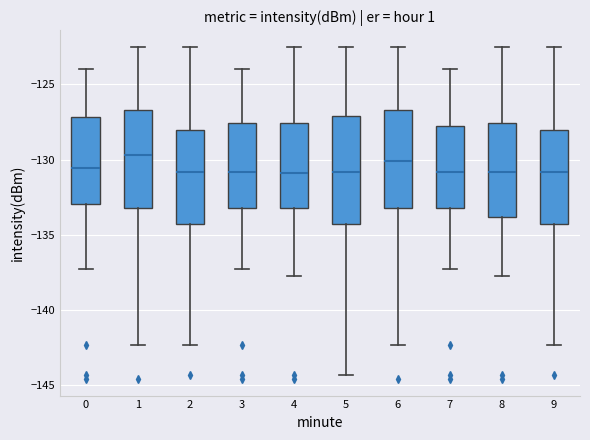

Where is the upper edge of the box at x = 9 on the y-axis? The values are not printed on the chart, so give them approximately, as read against the axis.

-128.0